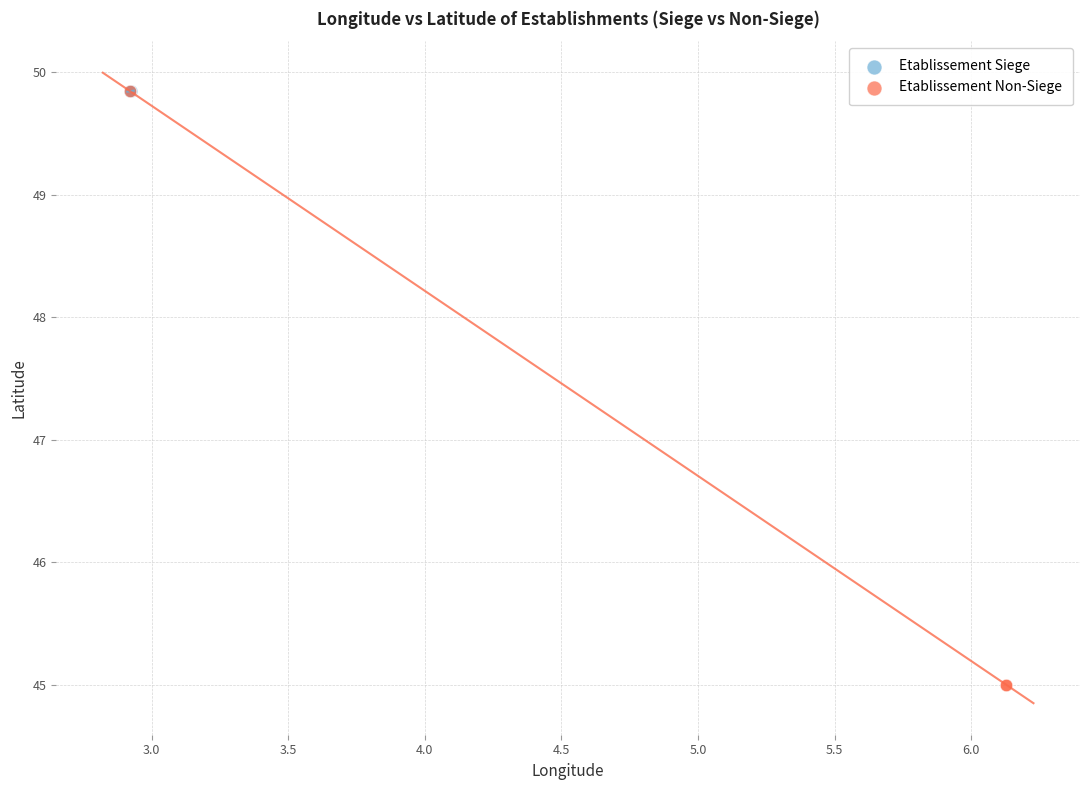

Which series contains the lowest Y value?

Etablissement Non-Siege